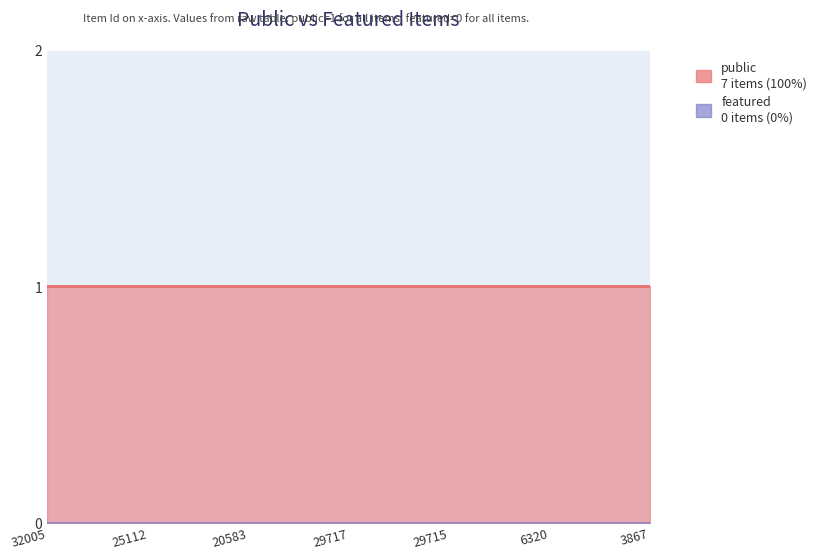

True or false: featured and public cross at least once.

False